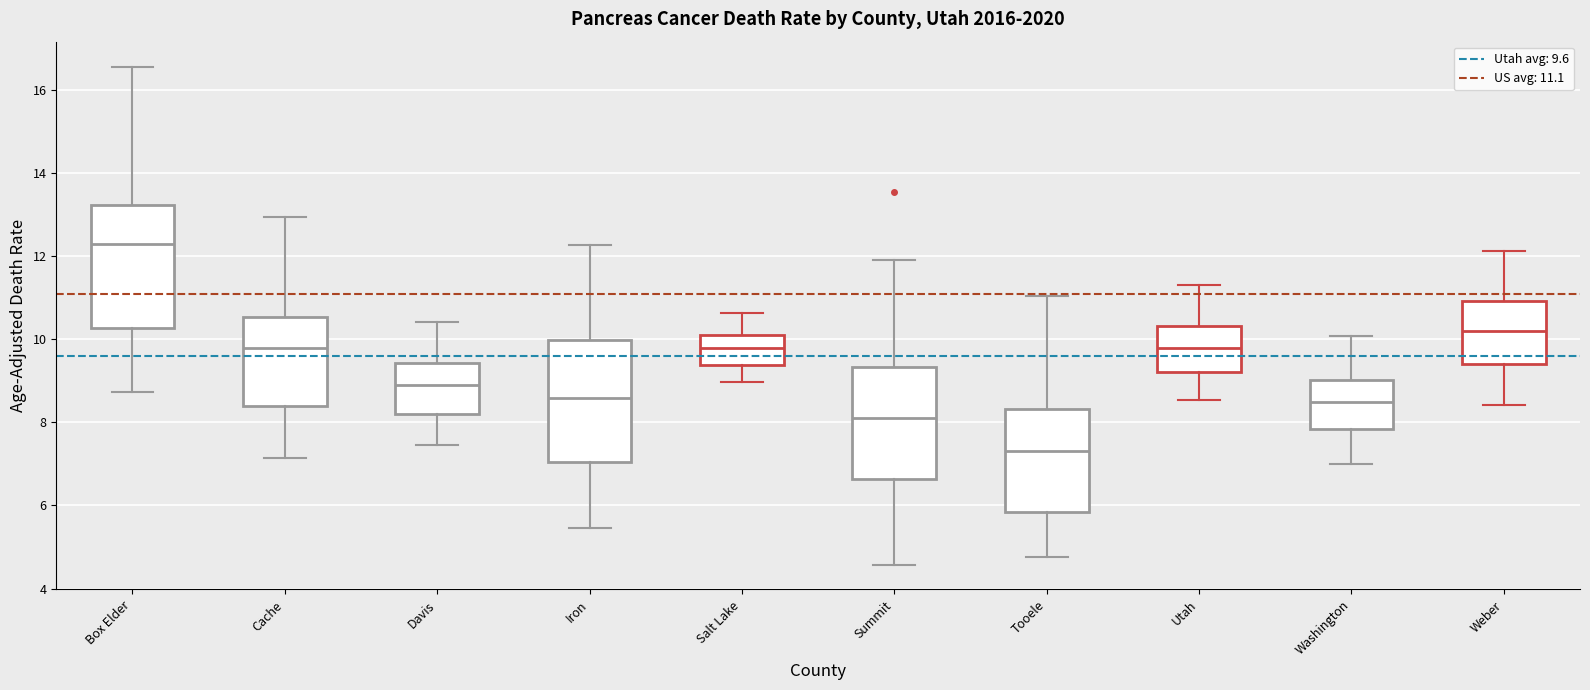

Which box's median line is the lowest?

Tooele